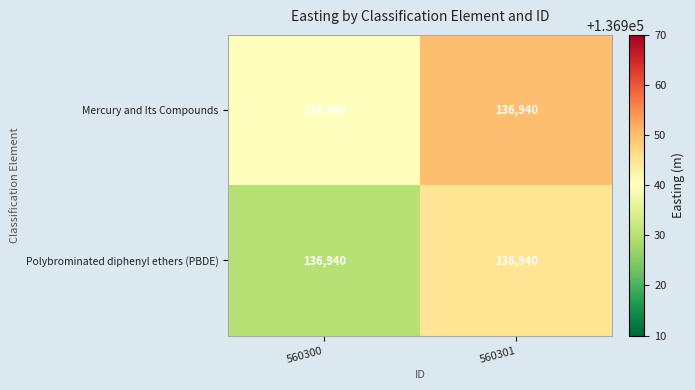

Which series has the widest spread of values?

Polybrominated diphenyl ethers (PBDE)